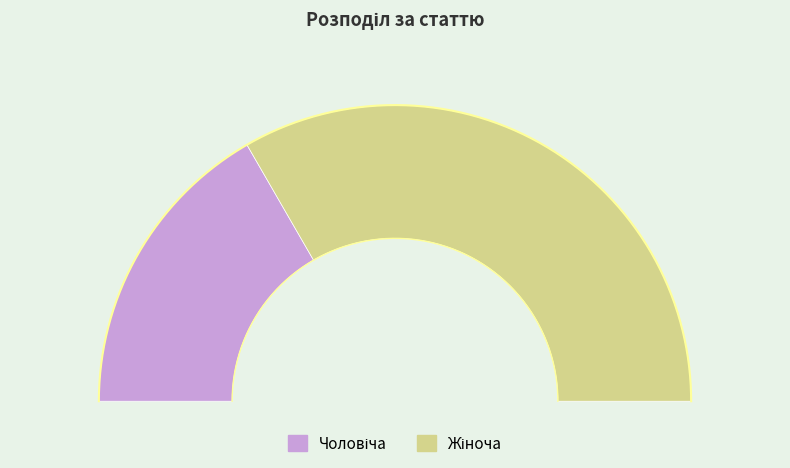

How many segments does this pie chart have?

2